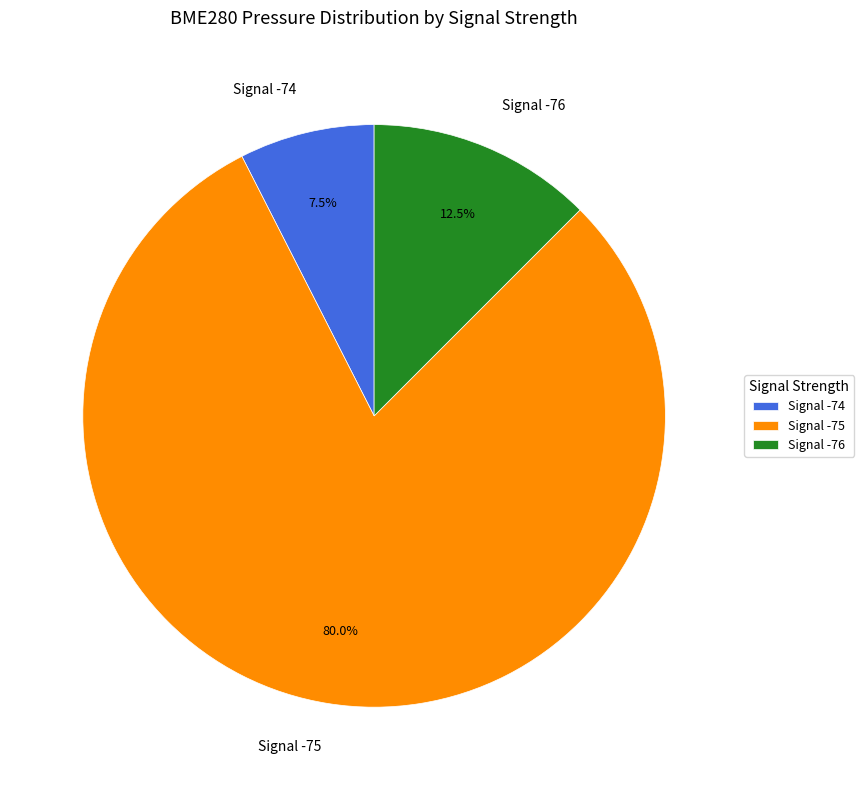

Which slice is the largest?

Signal -75